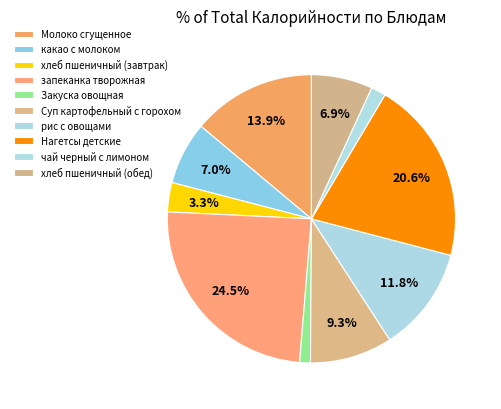

How many slices are in this pie chart?

10